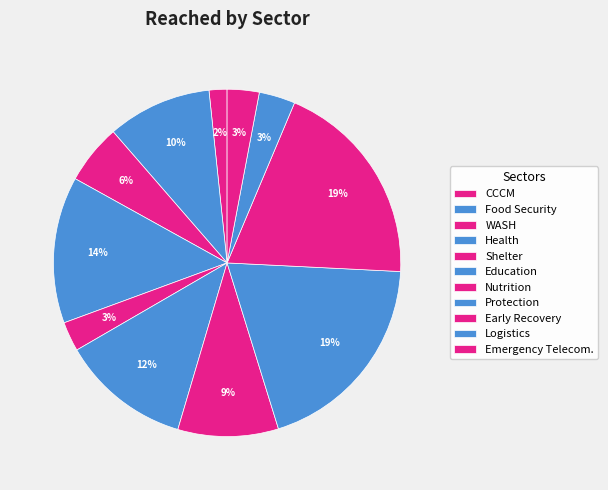

To the nearest percent, what is the difference between the WASH and Education slice percentages?

6%